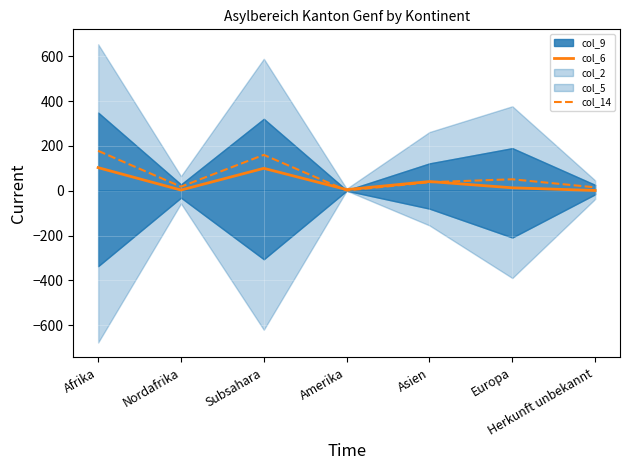

What is the sum of all col_14 values?

461